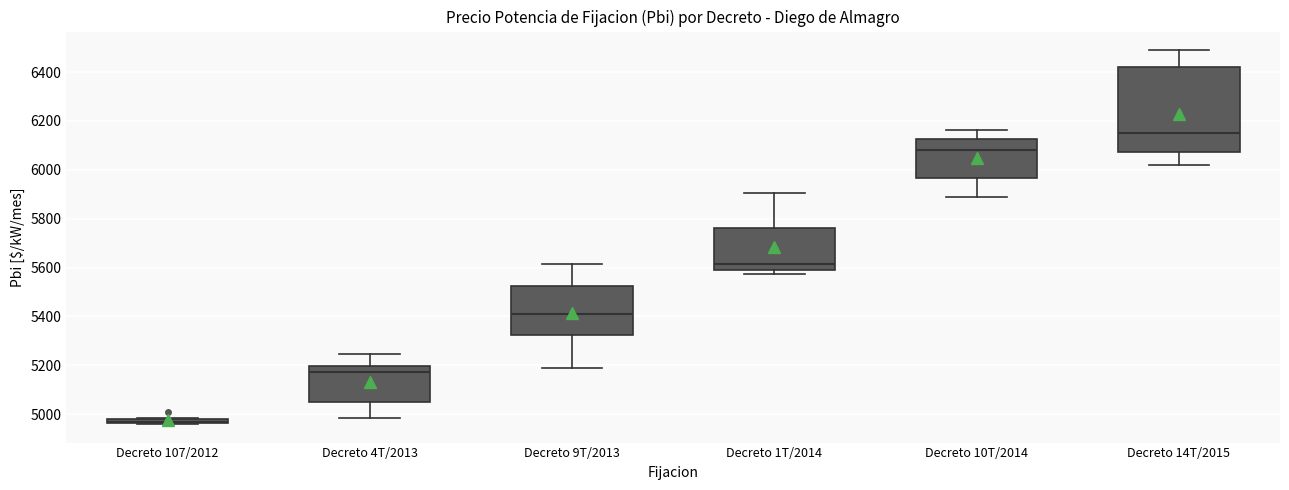

Where is the lower edge of the box for Decreto 9T/2013 on the y-axis? The values are not printed on the chart, so give them approximately, as read against the axis.

5320